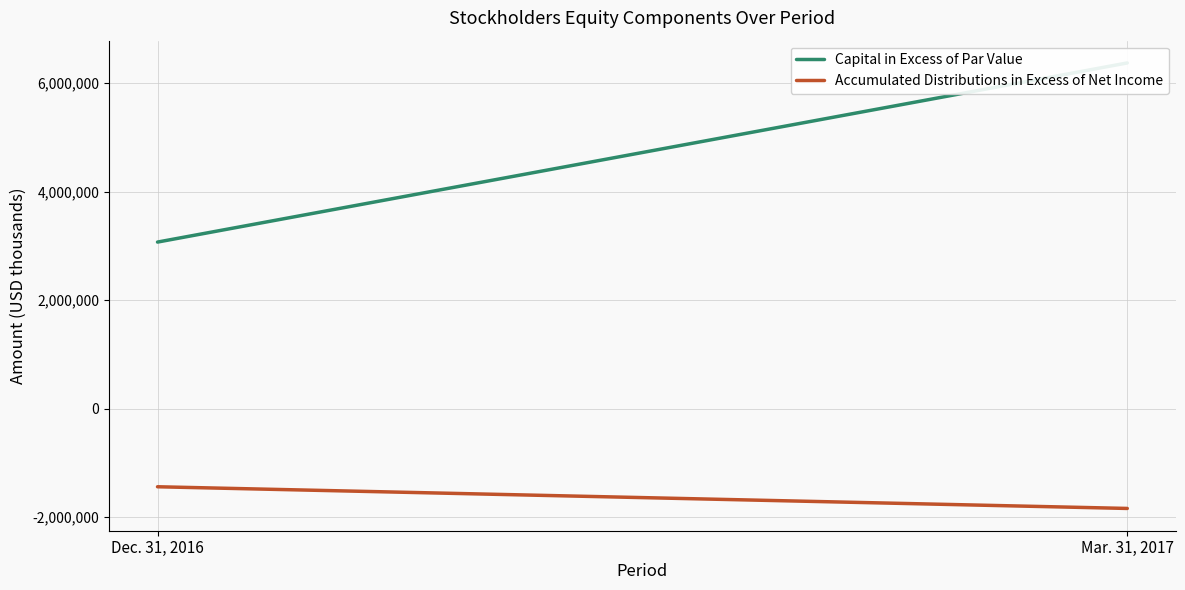

The value of Capital in Excess of Par Value at Mar. 31, 2017 is 2924272. True or false?

False